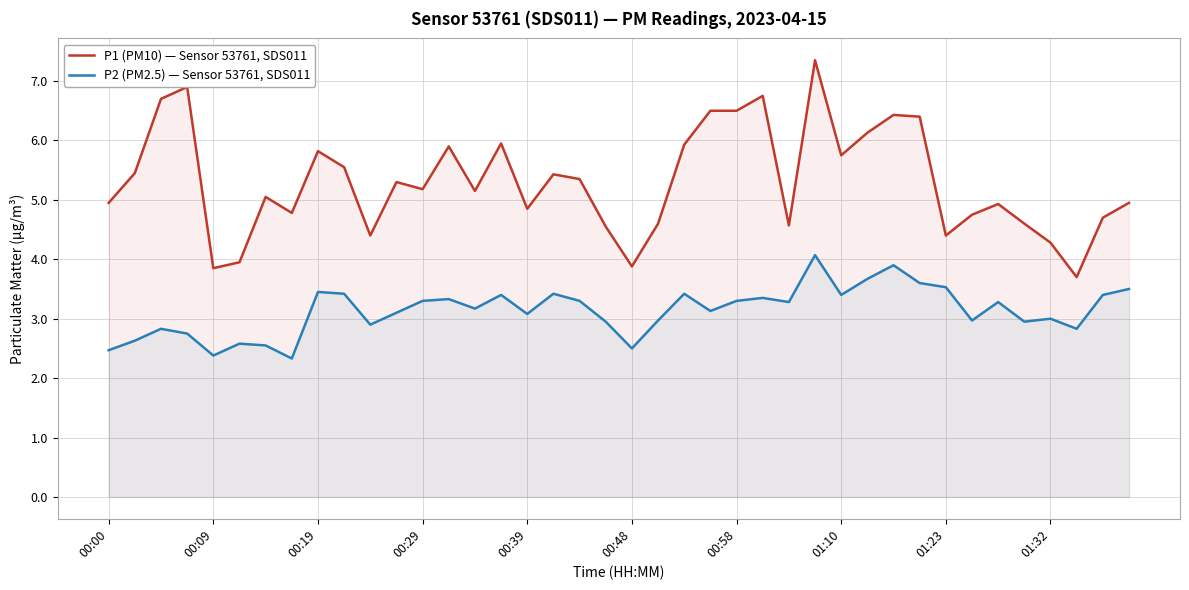

What is the difference between the maximum and minimum values in the P2 (PM2.5) — Sensor 53761, SDS011 series?

1.7